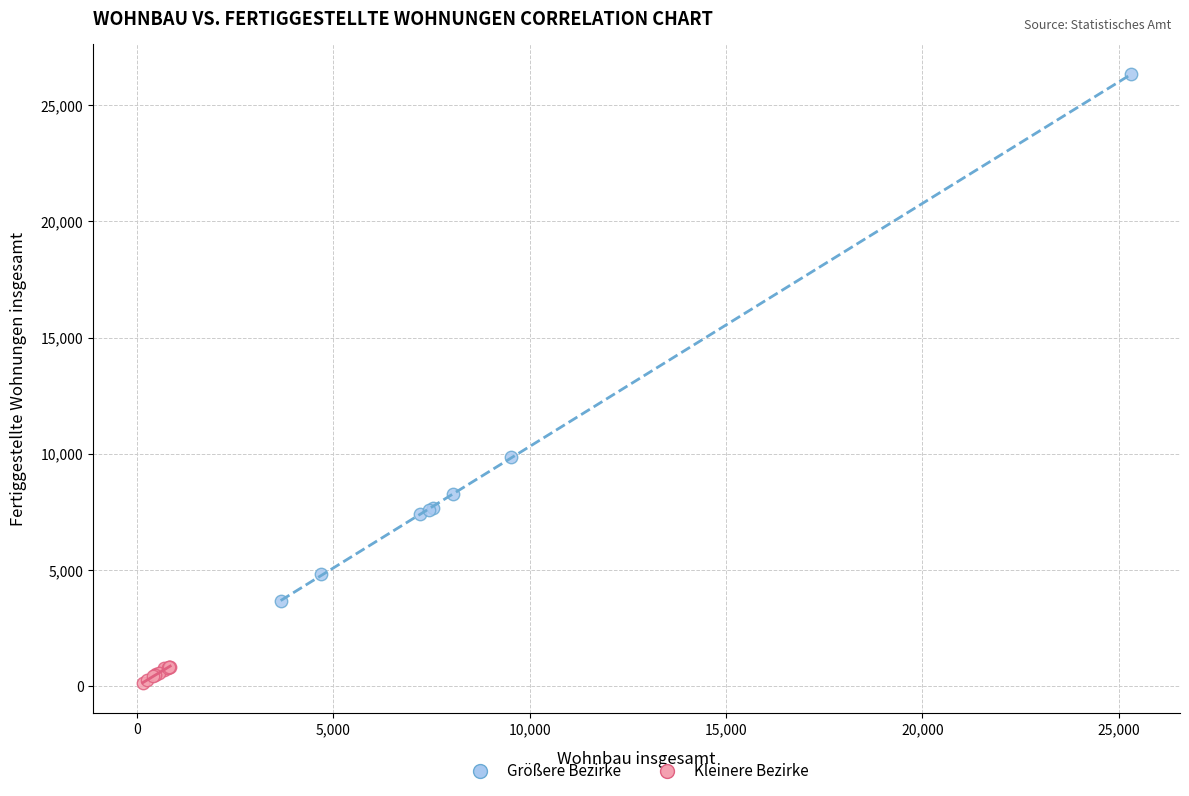

Which series has the widest spread of Y values?

Größere Bezirke